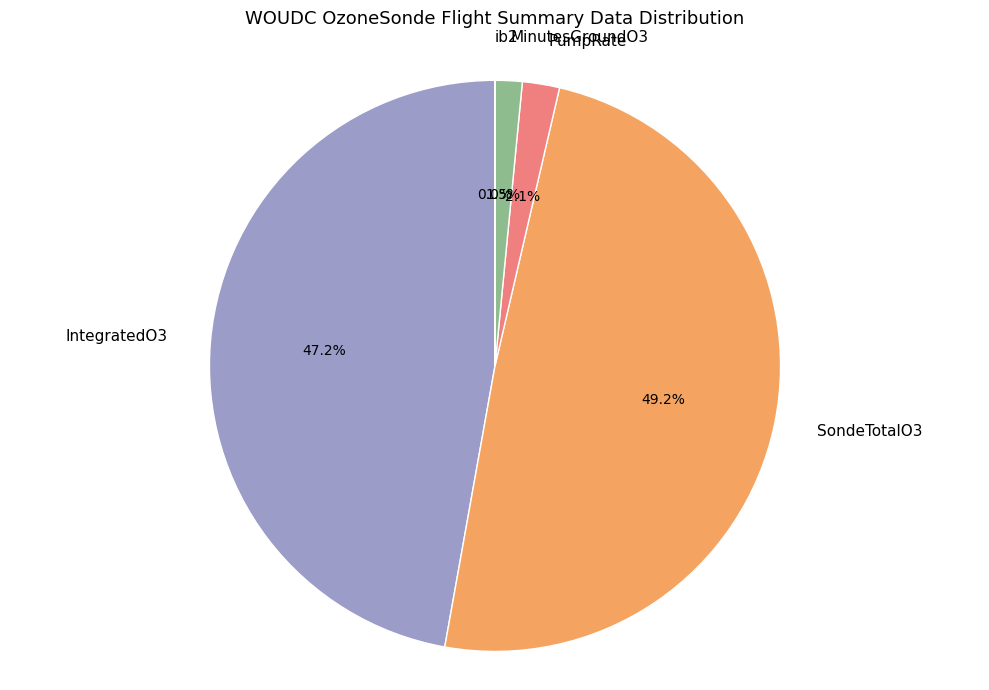

Is PumpRate the majority of the pie?

No